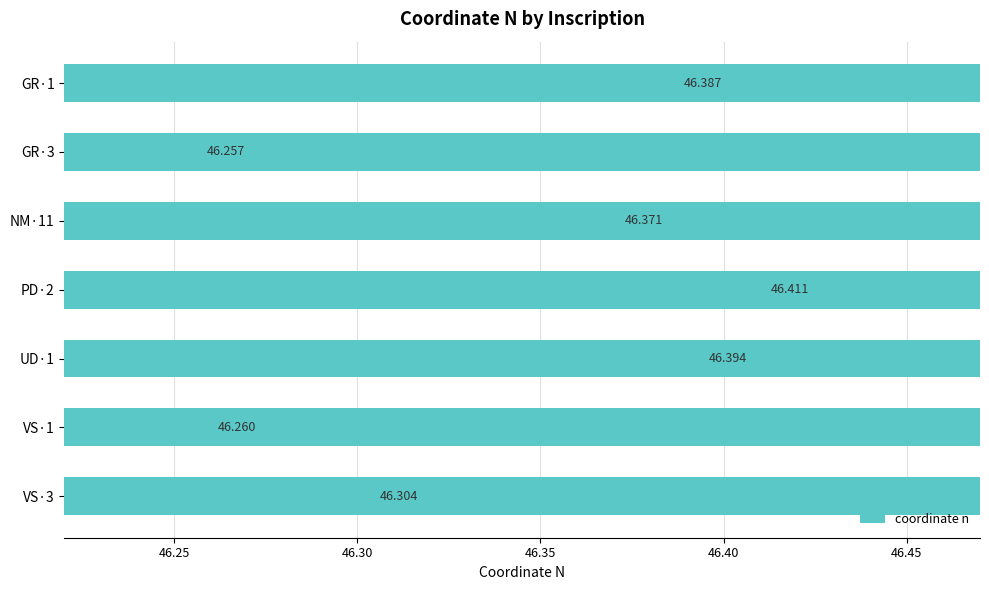

What is the value of the 2nd bar from the left?

46.3